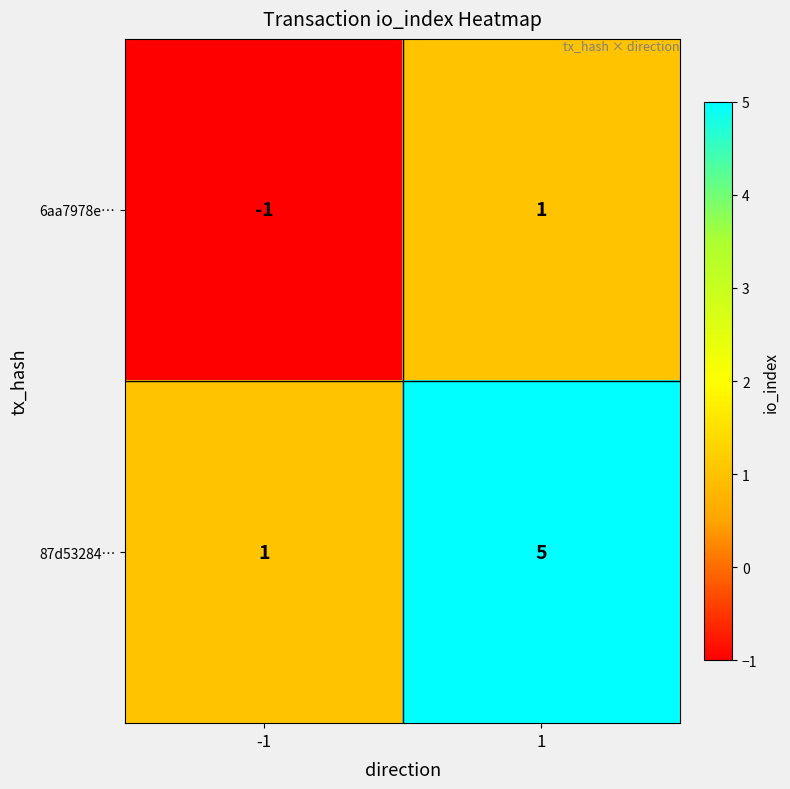

Which series has the widest spread of values?

87d53284…